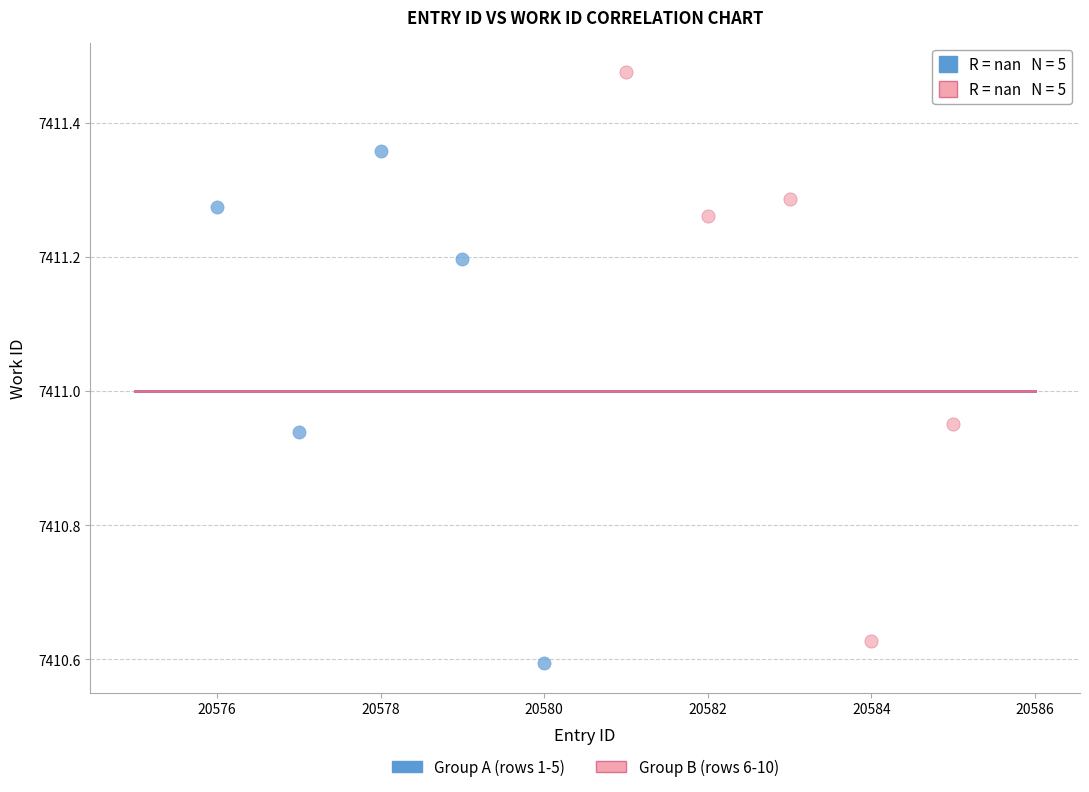

Which series has the widest spread of Y values?

Group B (rows 6-10)